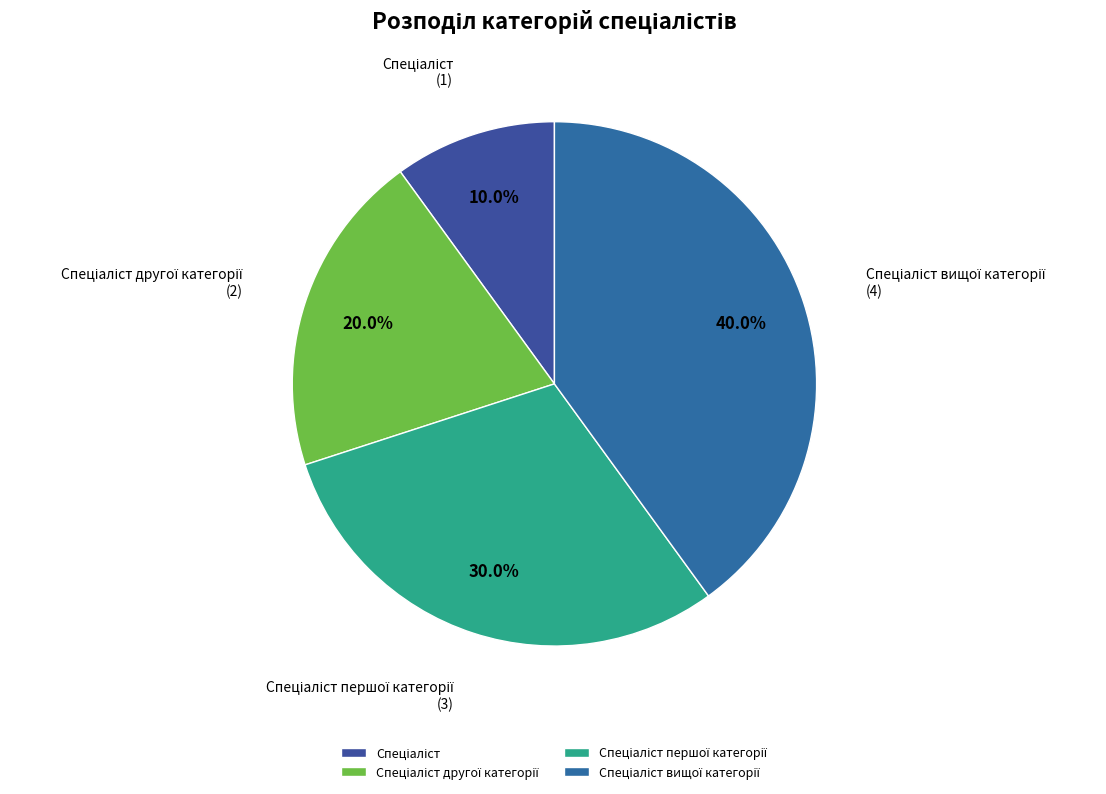

To the nearest percent, what is the difference between the largest and smallest slice percentages?

30%